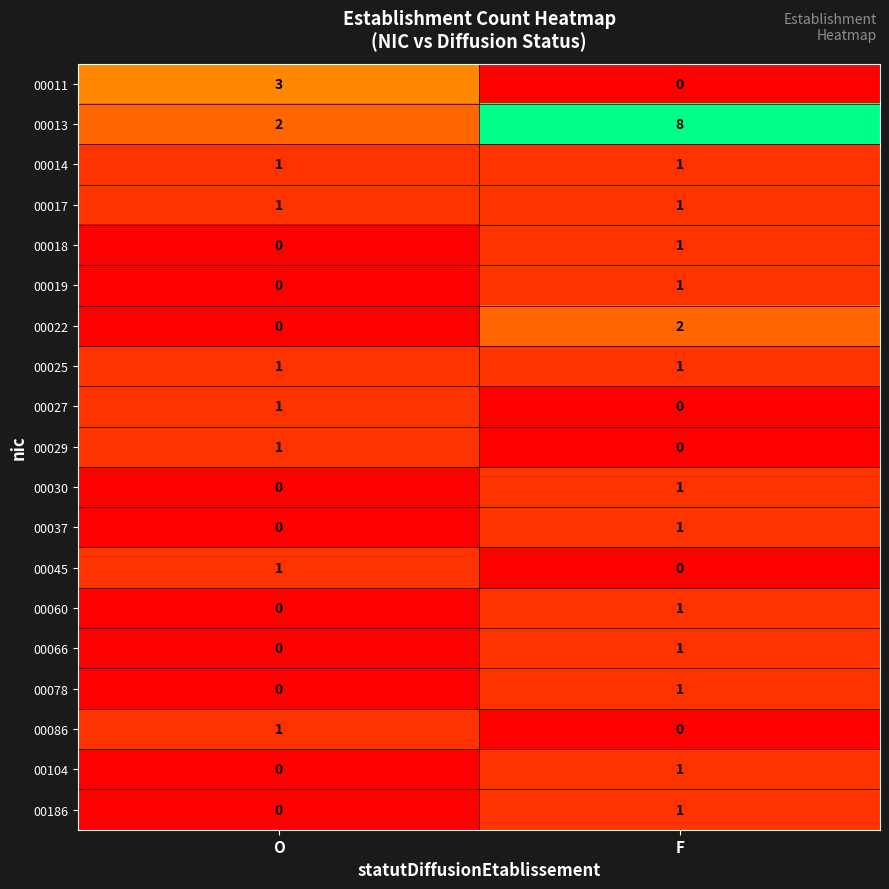

What is the difference between the 00011 values at O and F?

3